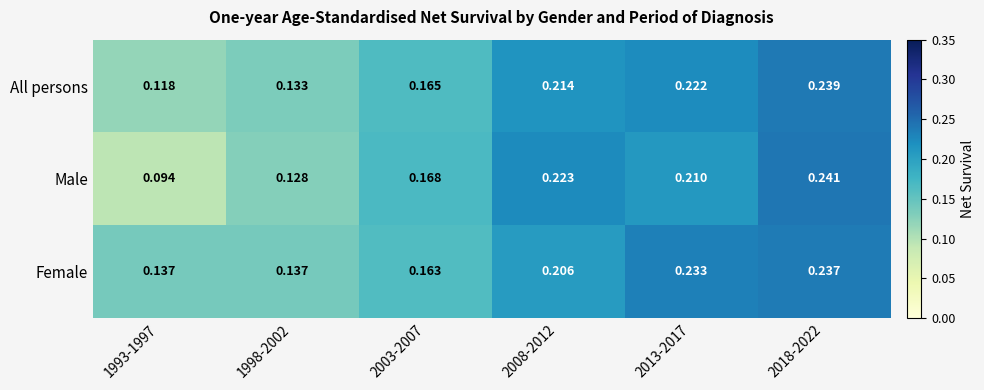

Which series has the largest total across all categories?

Female